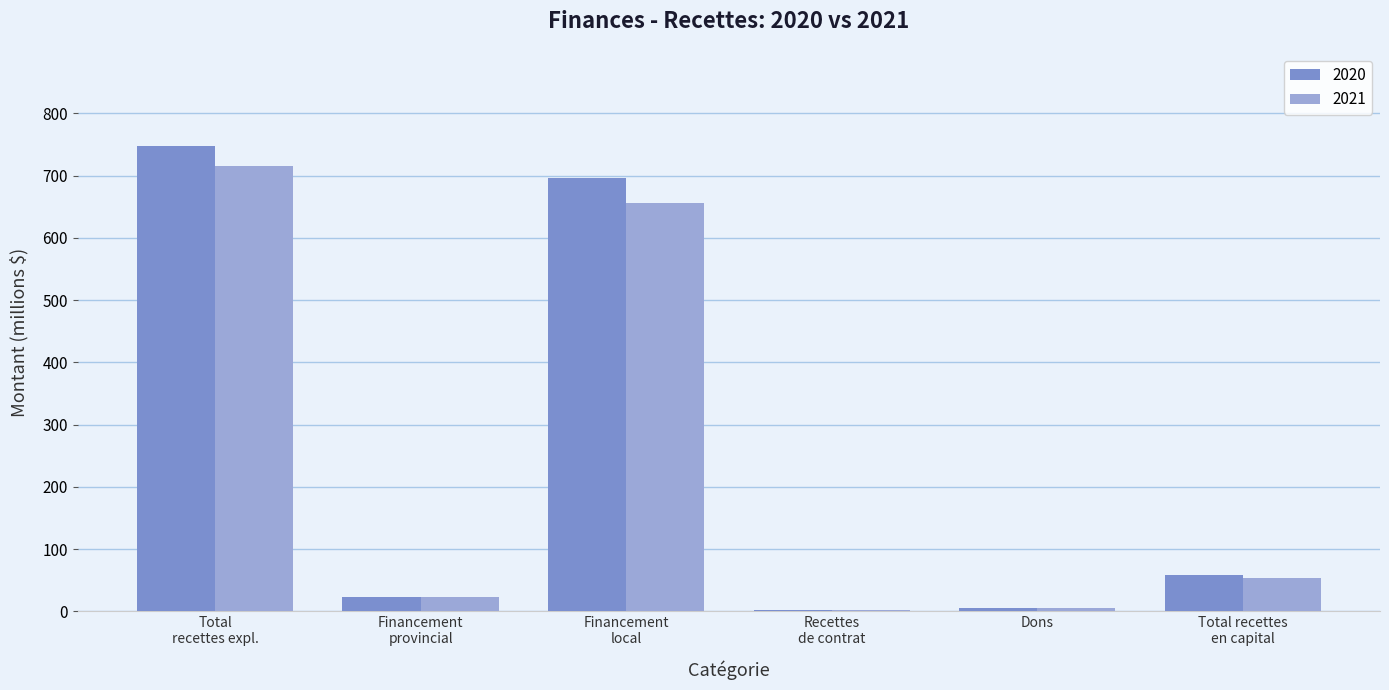

What is the maximum value for 2020?

747.5